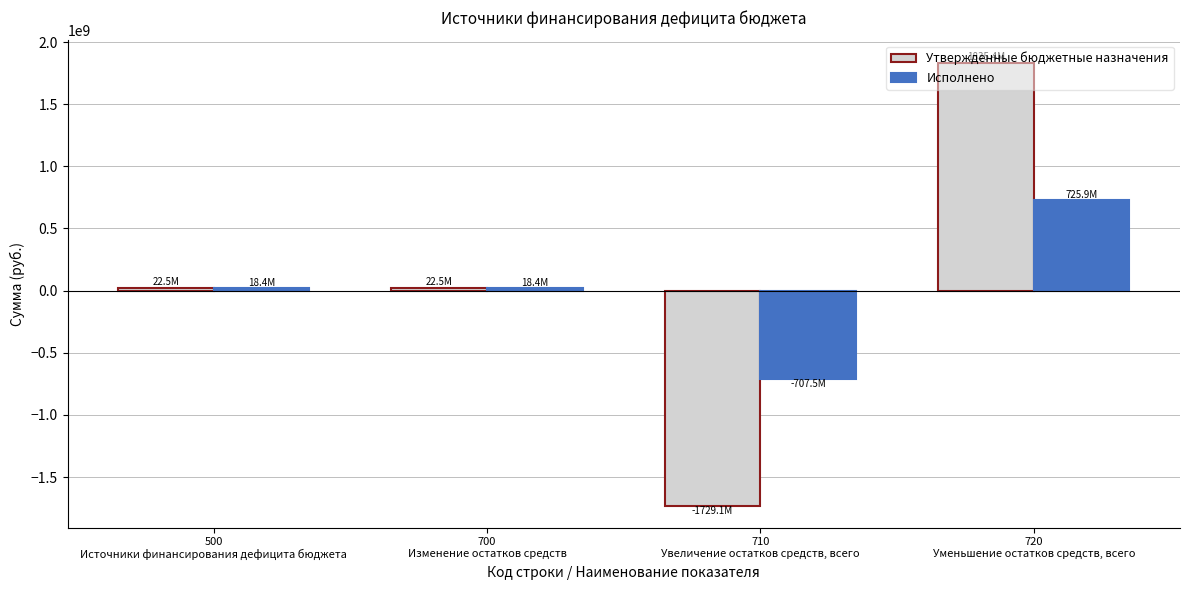

What is the average value of the Утвержденные бюджетные назначения series?

37833223.2